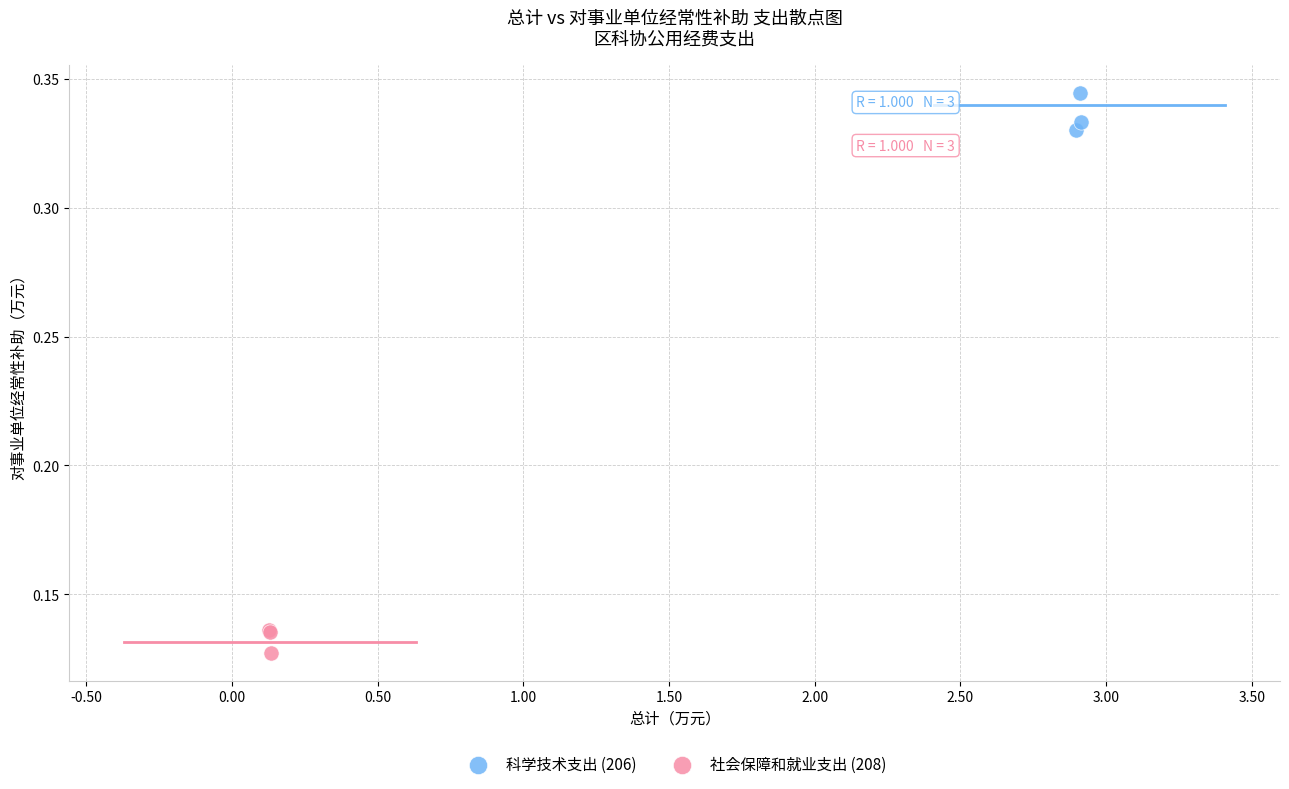

Which series reaches the minimum Y coordinate?

社会保障和就业支出 (208)